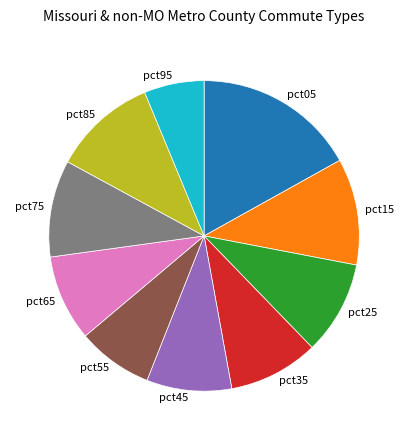

Is it true that pct85 is 16% of the pie?

False